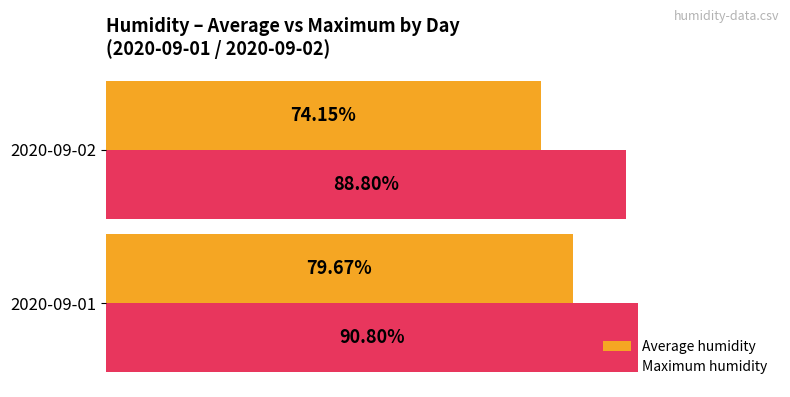

List the labels in order of Average humidity value, largest first.

2020-09-01, 2020-09-02